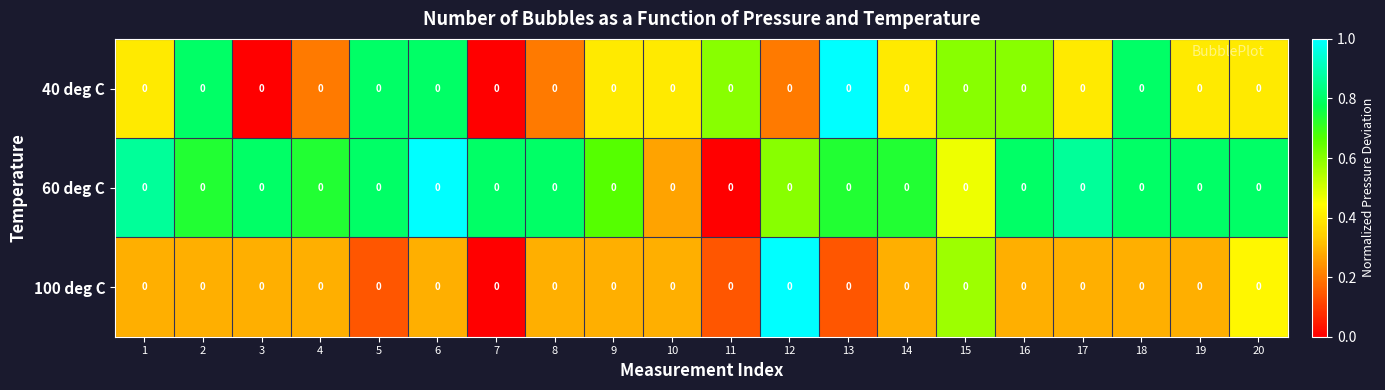

Rank the series at 11 from lowest to highest value.

60 deg C, 100 deg C, 40 deg C